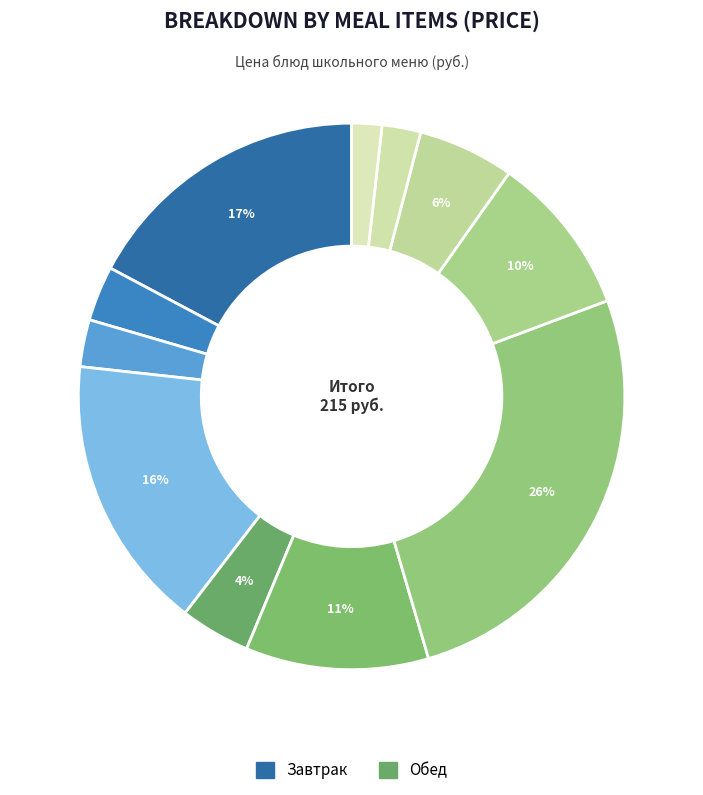

What is the smallest slice in the pie chart?

Хлеб чусовской